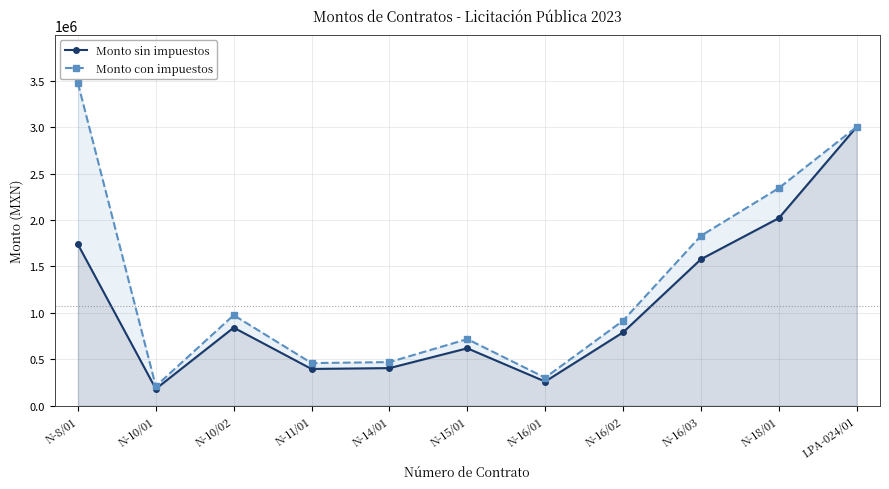

In Monto sin impuestos, how many points are higher than both neighbors (excluding endpoints)?

2